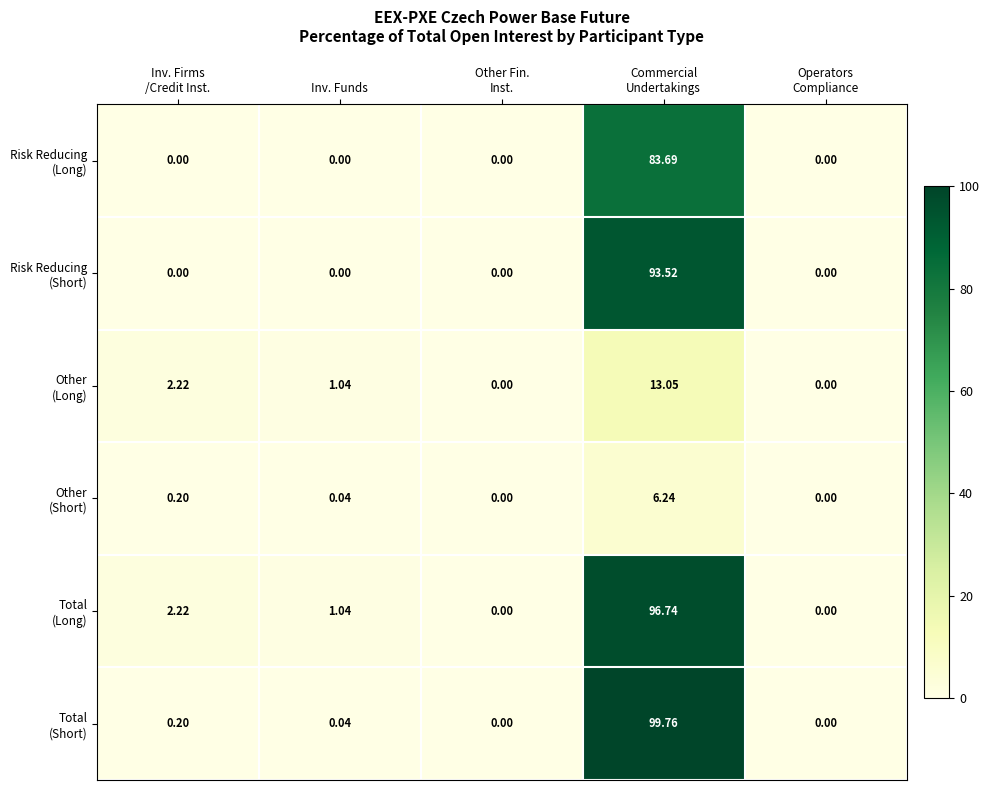

How many categories are shown in the chart?

5